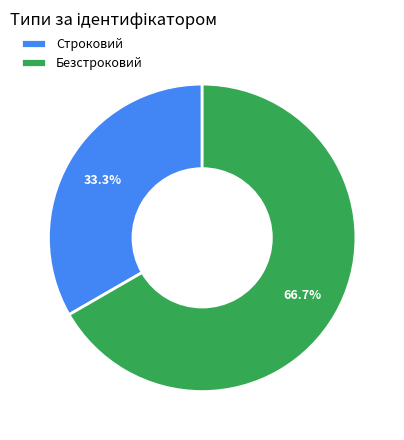

The Безстроковий slice represents 67% of the pie. True or false?

True